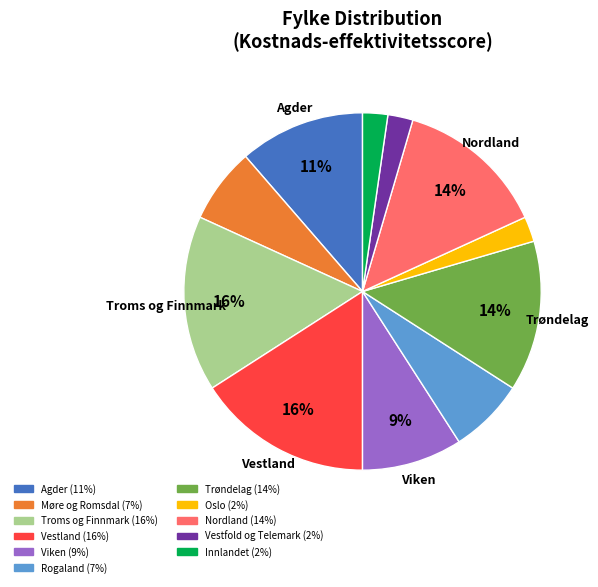

Combined, do Troms og Finnmark and Vestland account for over 50%?

No